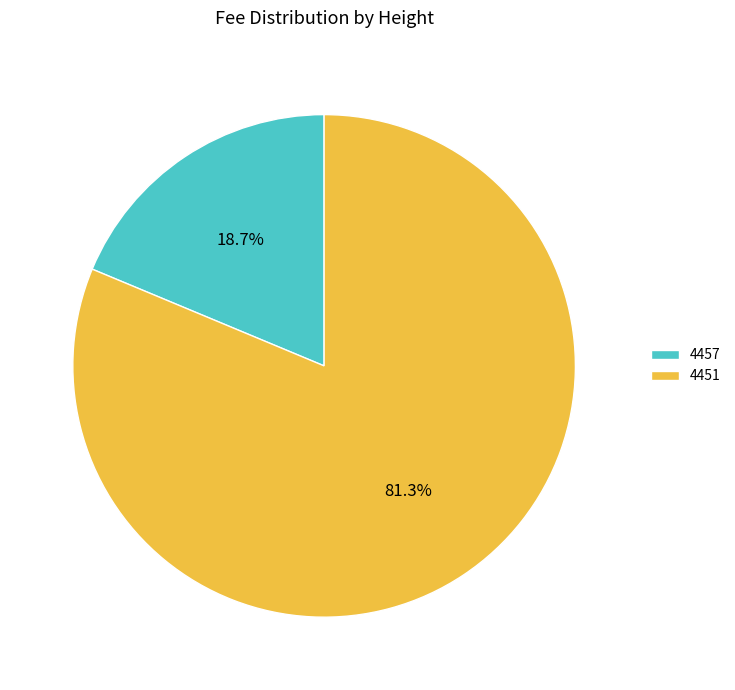

True or false: 4451 accounts for 76% of the total.

False